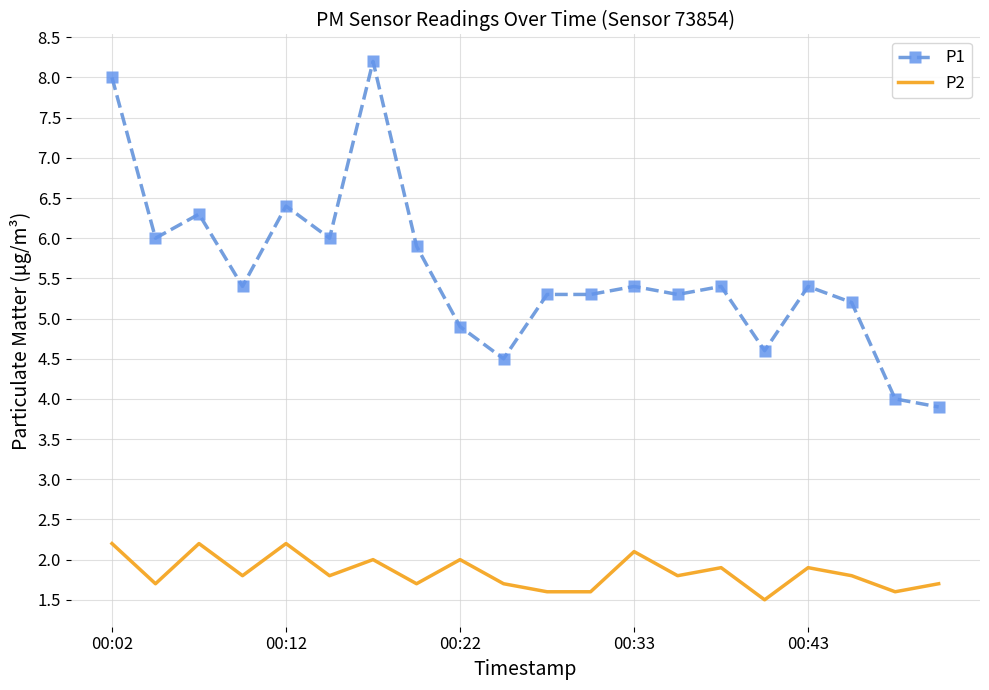

Which series has the largest total across all categories?

P1